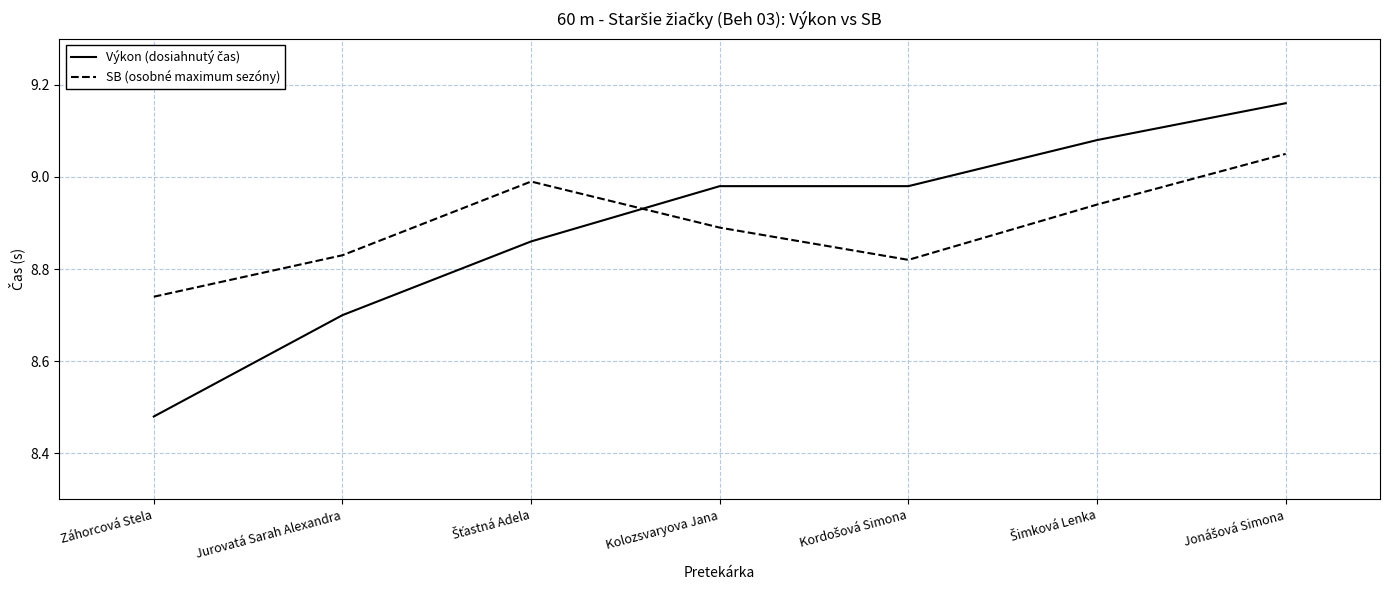

Is this an area chart (filled region under the line)?

No